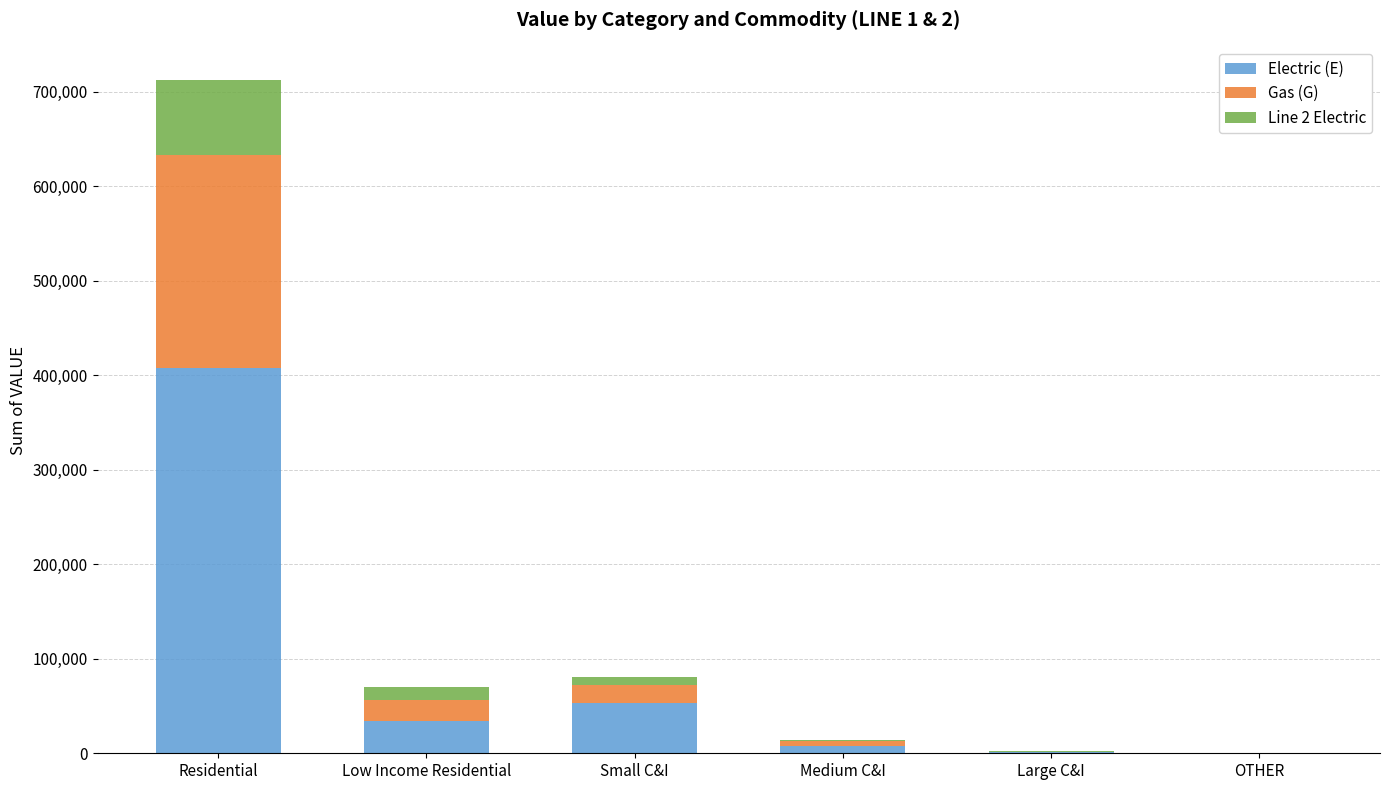

Is it true that Electric (E) equals 704217 at Residential?

False